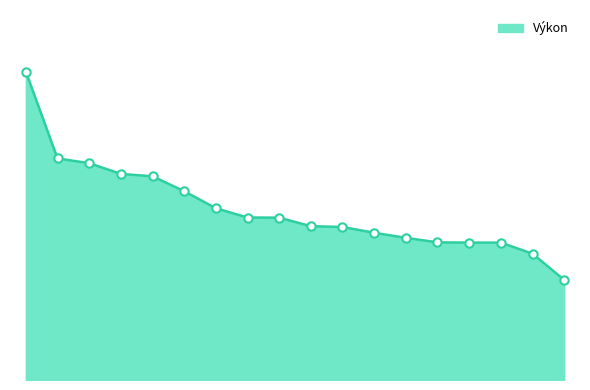

Does the chart have visible grid lines?

No